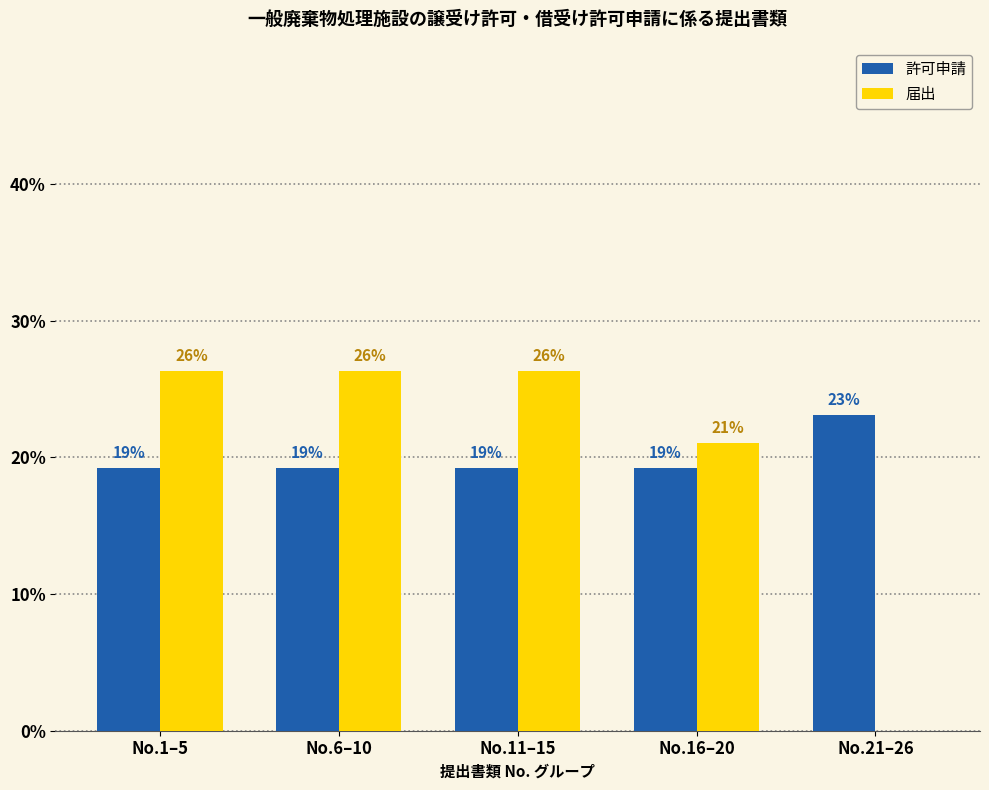

Is it true that 届出 equals 0.0 at No.21–26?

True